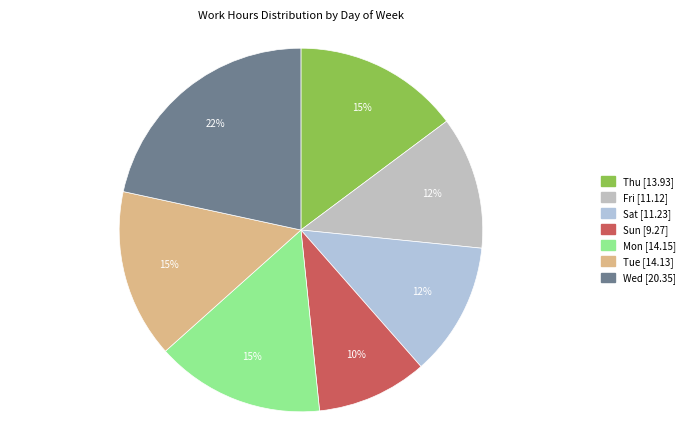

What is the change in value from Sun to Mon?

+4.9